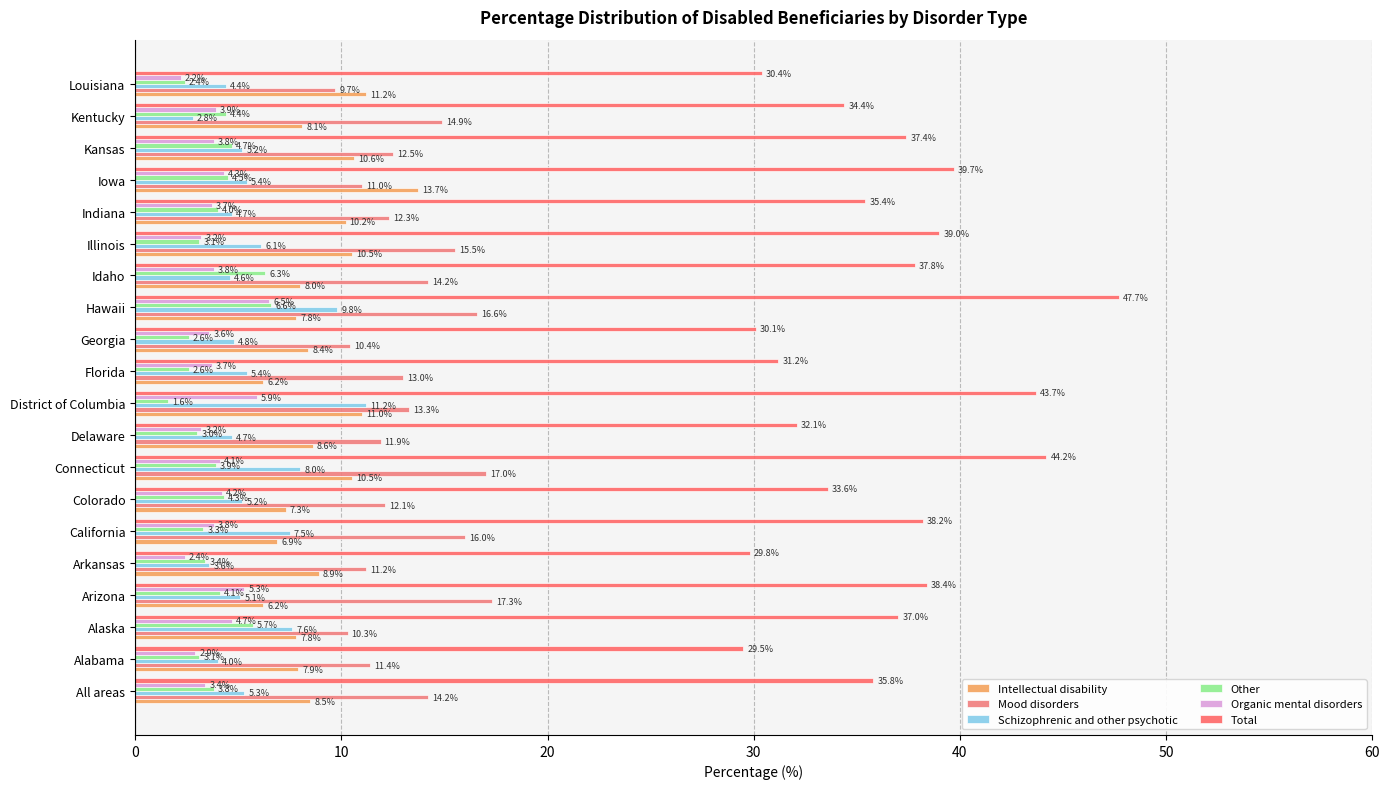

Count the number of data series in this chart.

6